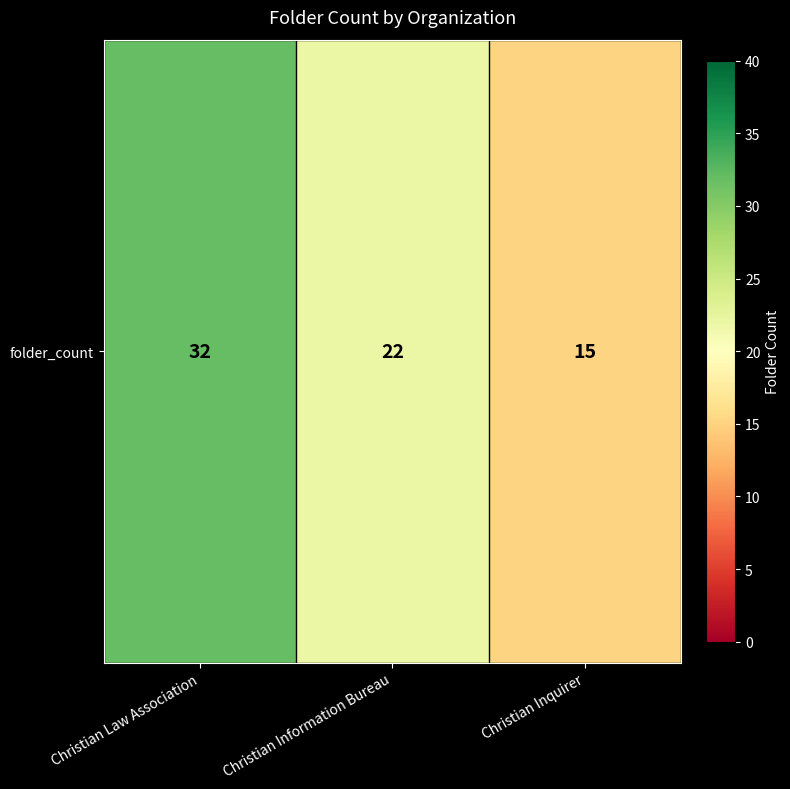

How many series are shown in this chart?

1